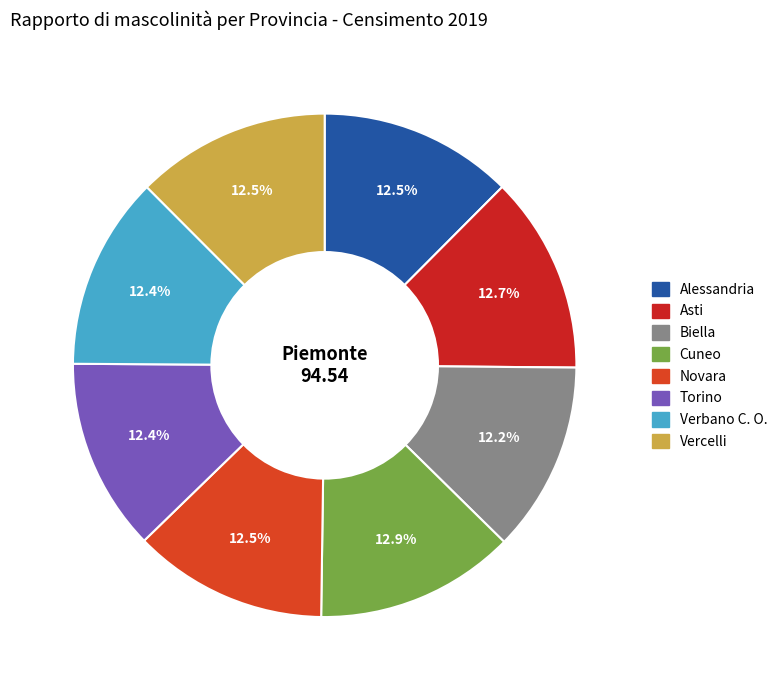

To the nearest percent, what portion does Cuneo represent?

13%